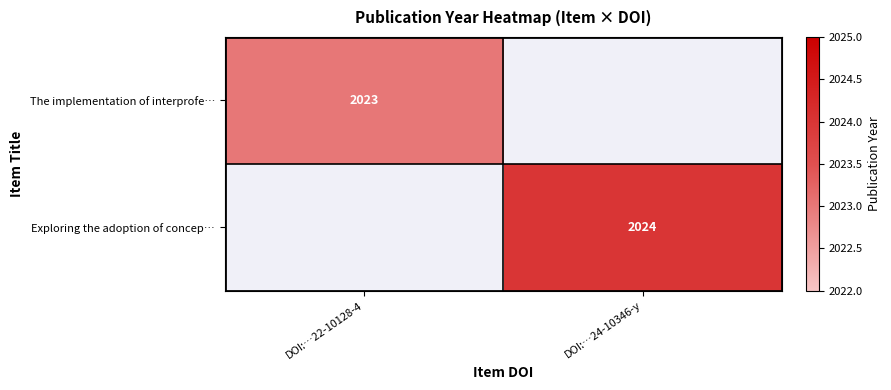

How many distinct data groups are displayed?

2